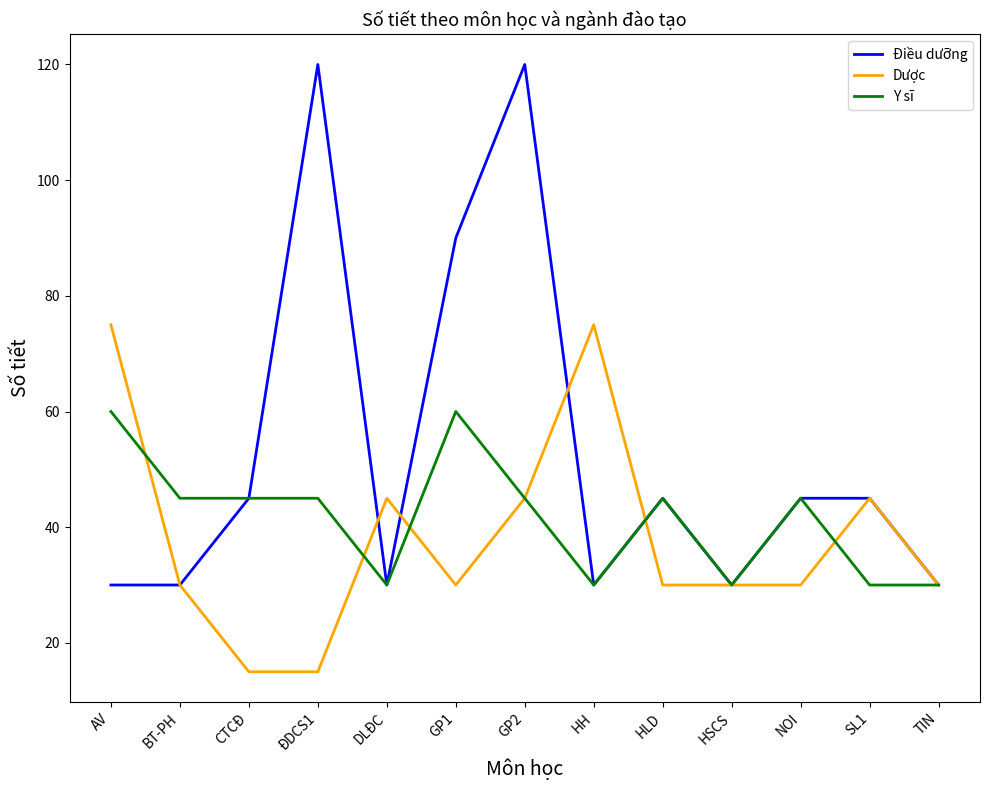

Which series has the largest range (max minus min)?

Điều dưỡng